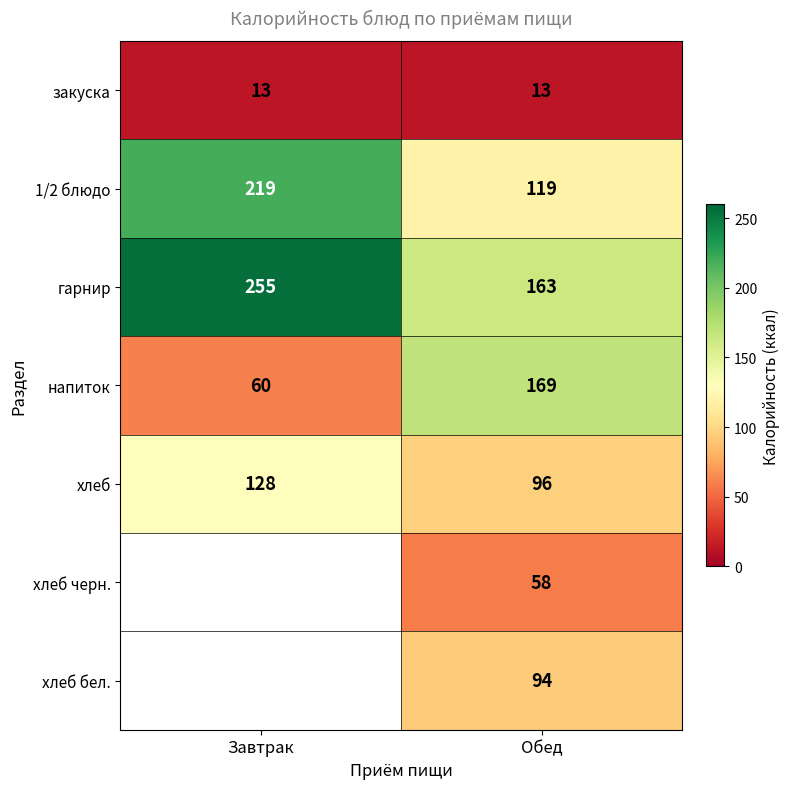

Rank the series at Обед from lowest to highest value.

закуска, хлеб черн., хлеб бел., хлеб, 1/2 блюдо, гарнир, напиток